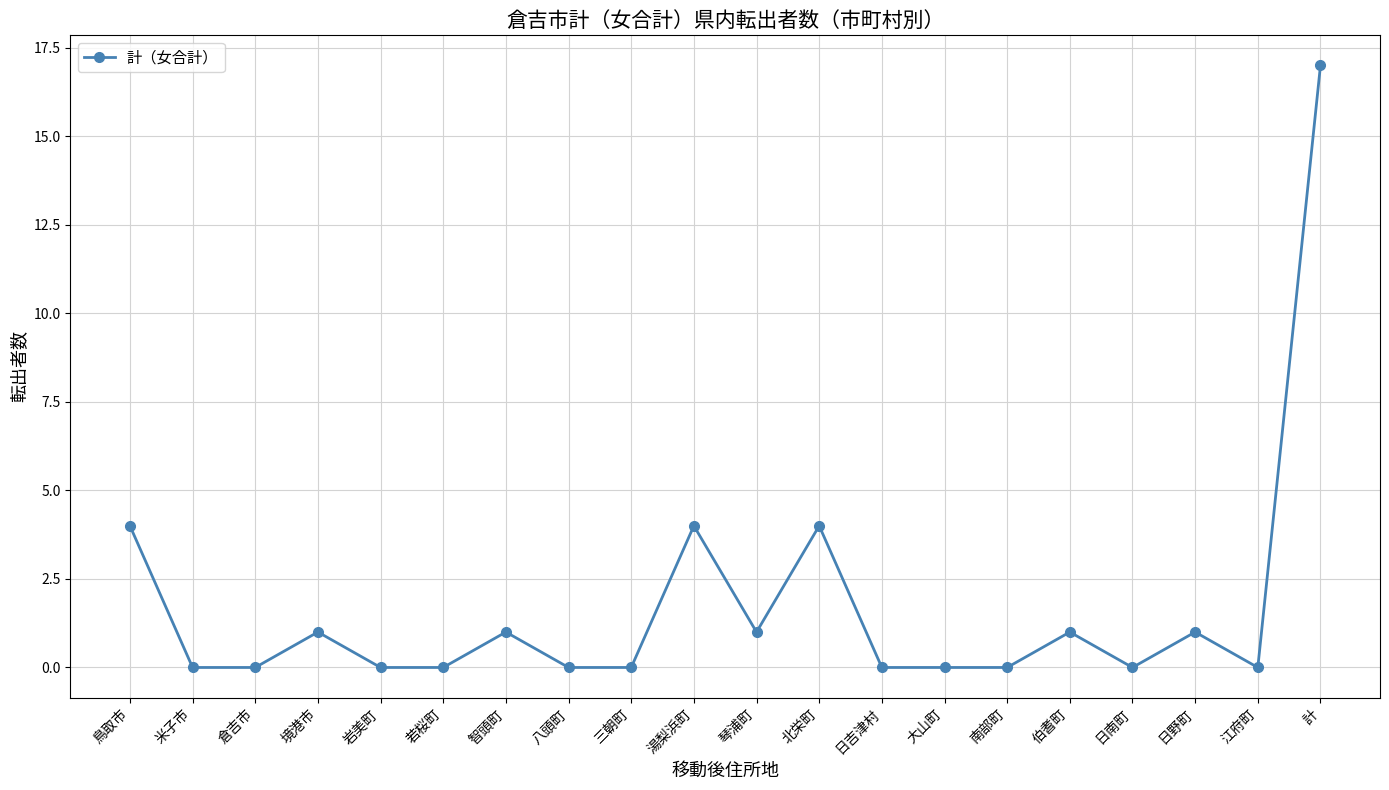

True or false: the data has more than 0 interior local peaks.

True